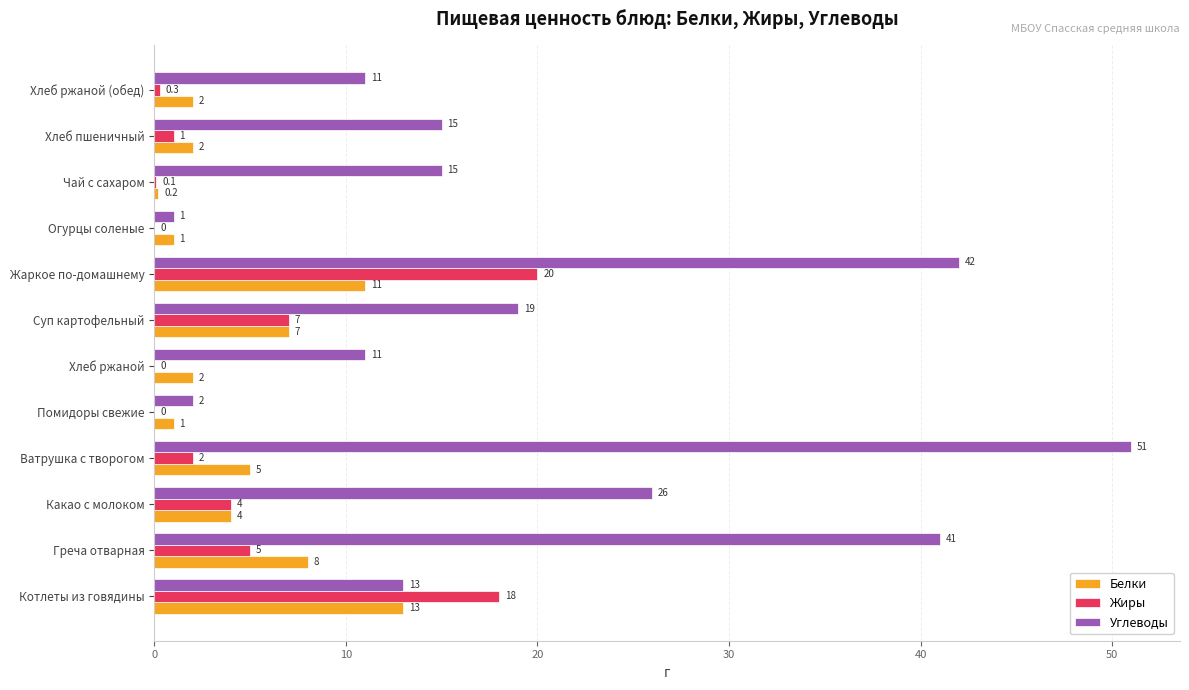

What is the sum of the Белки values at Котлеты из говядины and Помидоры свежие?

14.0